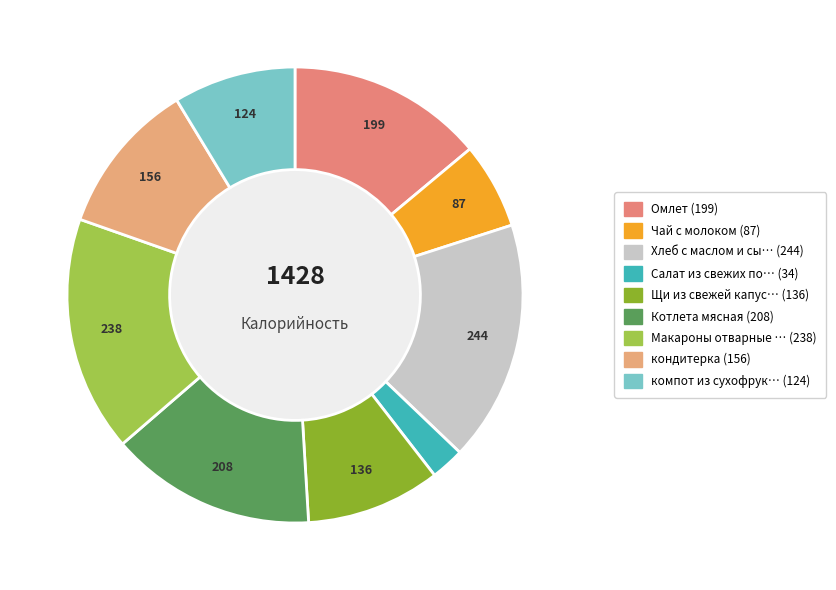

Is there any slice that represents more than half of the pie?

No